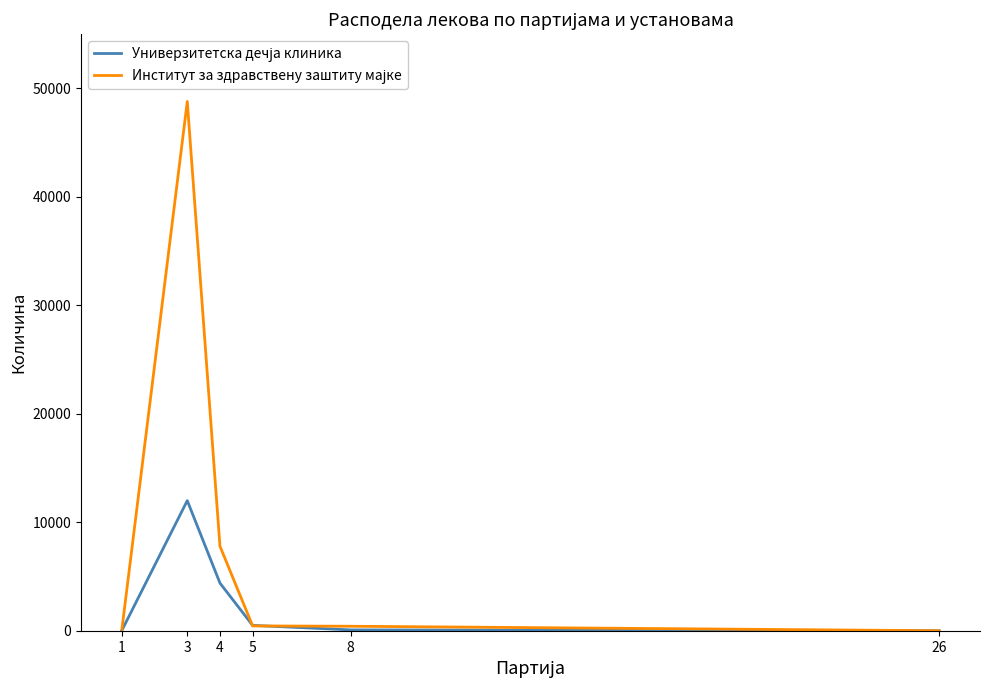

At which category is the sum across all series the highest?

3